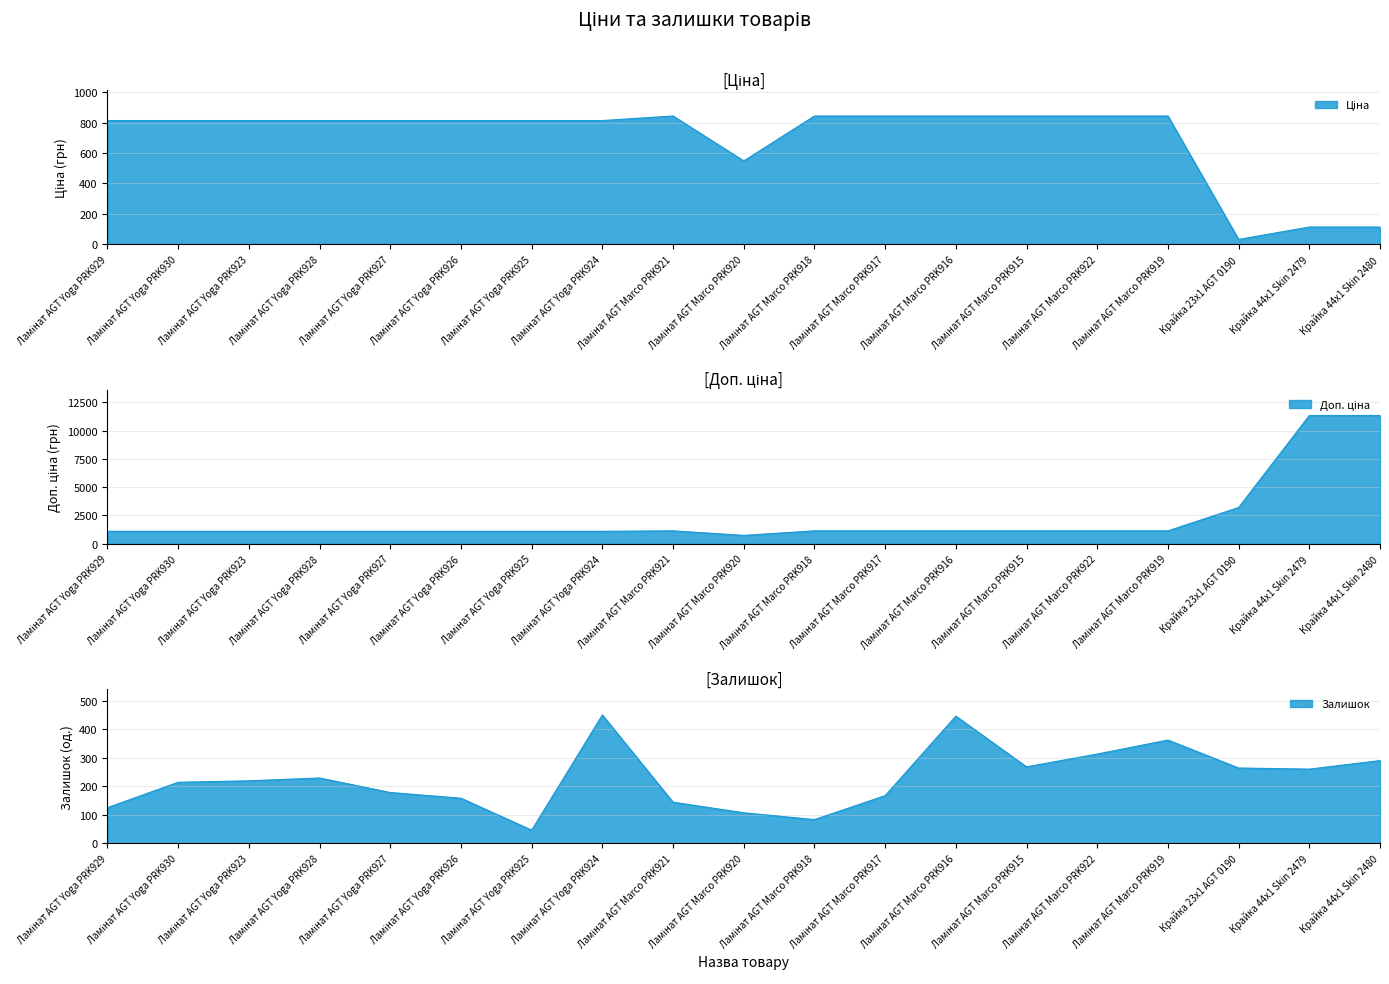

What is the value of the Доп. ціна point at the 9th from the left?

1142.1